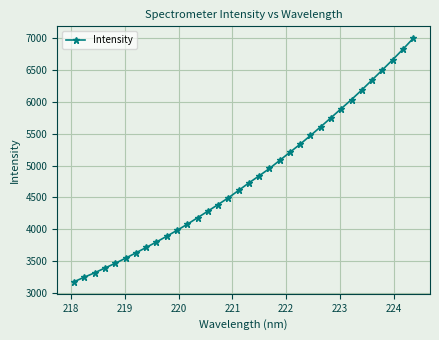

What is the value of the 30th point from the left?

6341.9